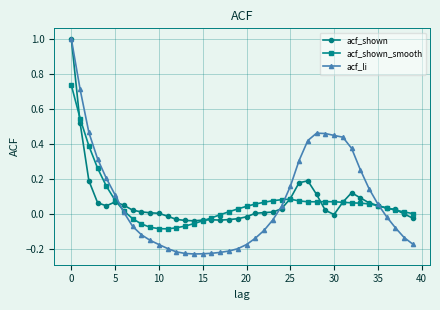

True or false: acf_li has more than 0 interior local peaks.

True